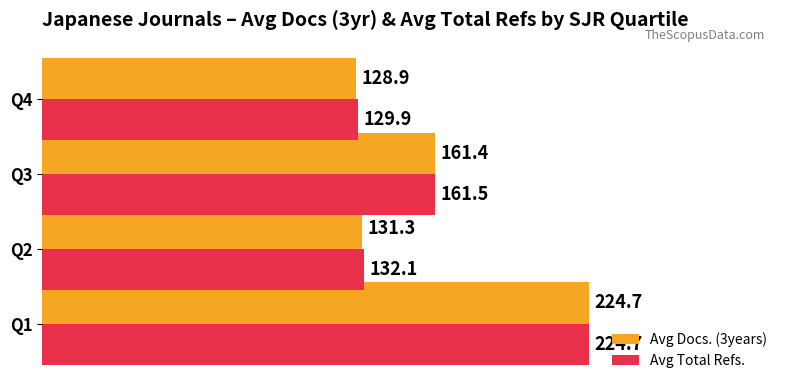

The Avg Docs. (3years) series shows 128.9 at Q4. True or false?

True